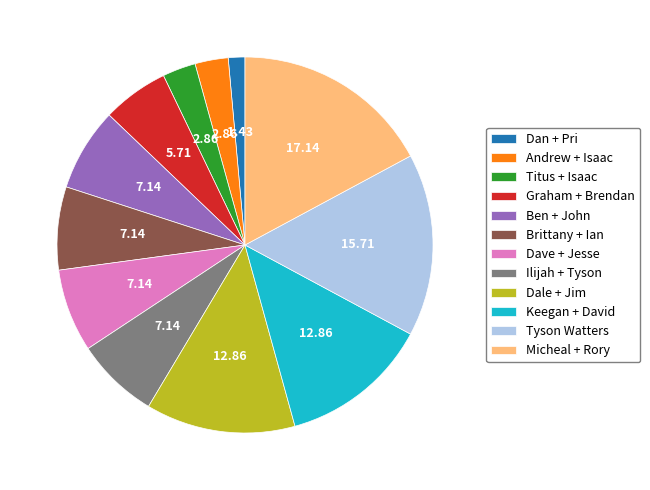

What is the smallest slice in the pie chart?

Dan + Pri